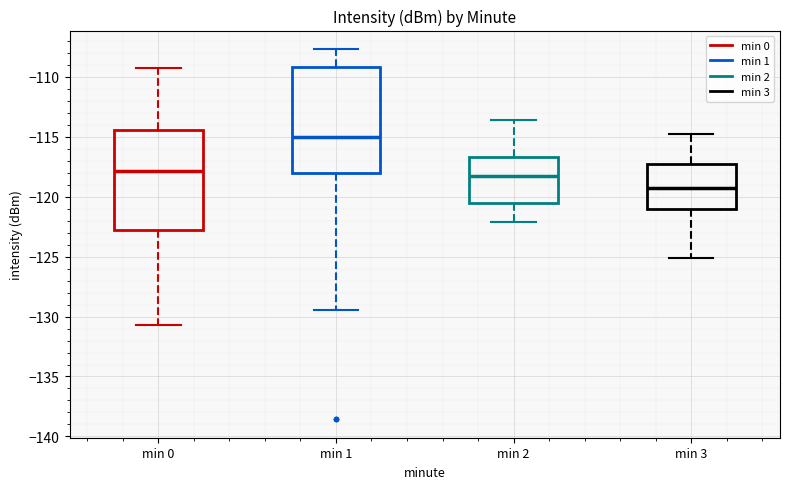

Which box has the highest median line?

min 1